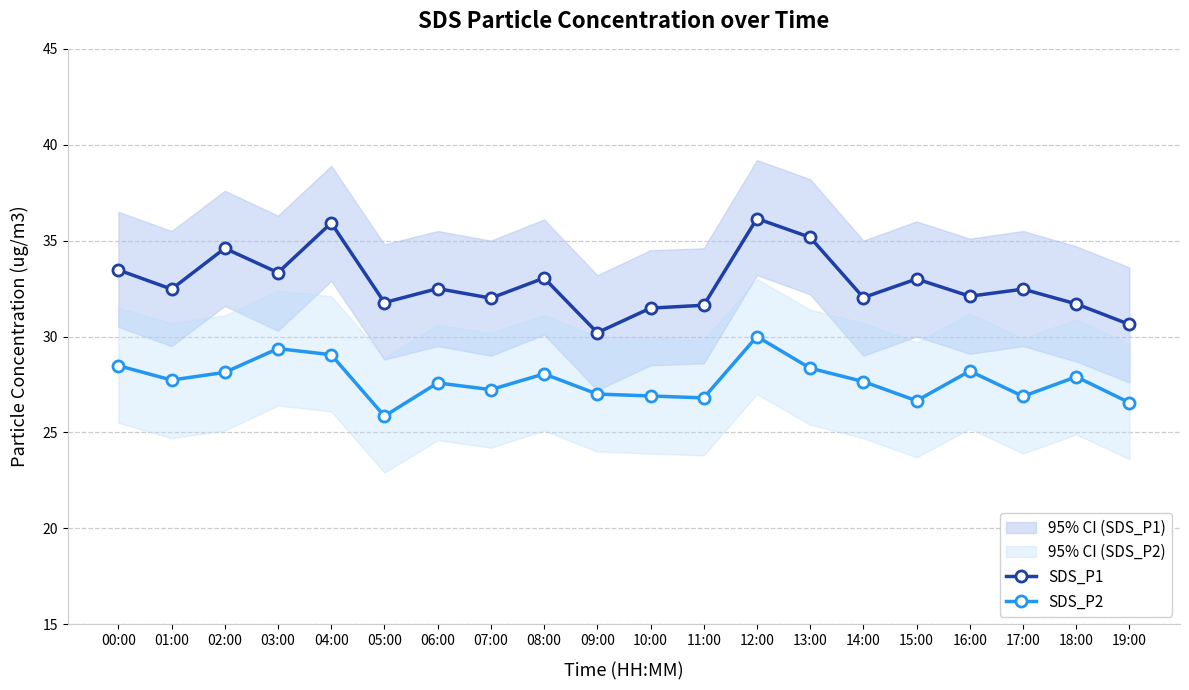

What is the label of the 2nd point from the right?

18:00